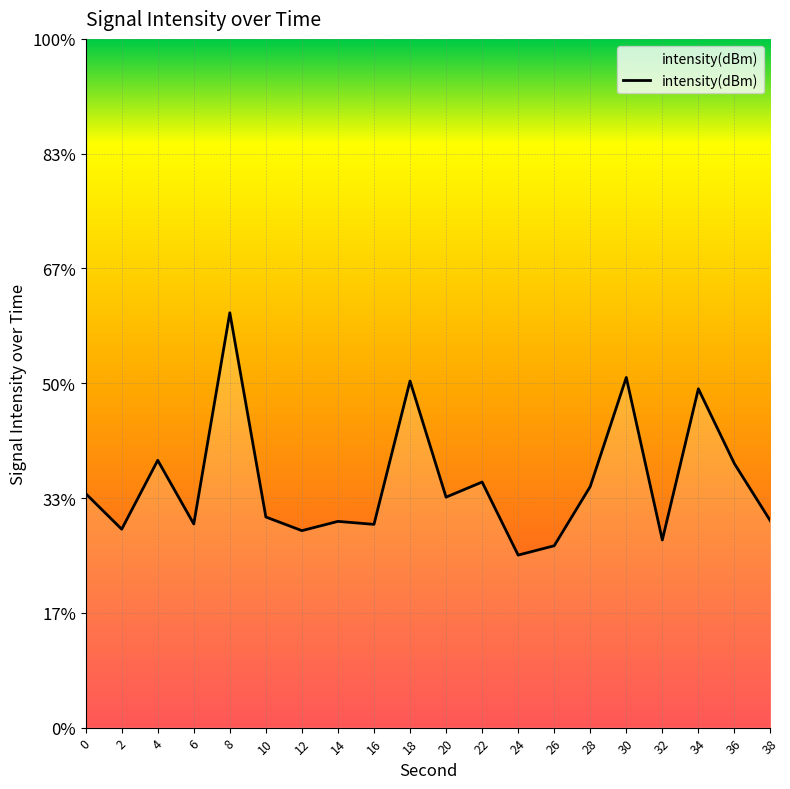

True or false: the data shows -158.9 at 34.

False